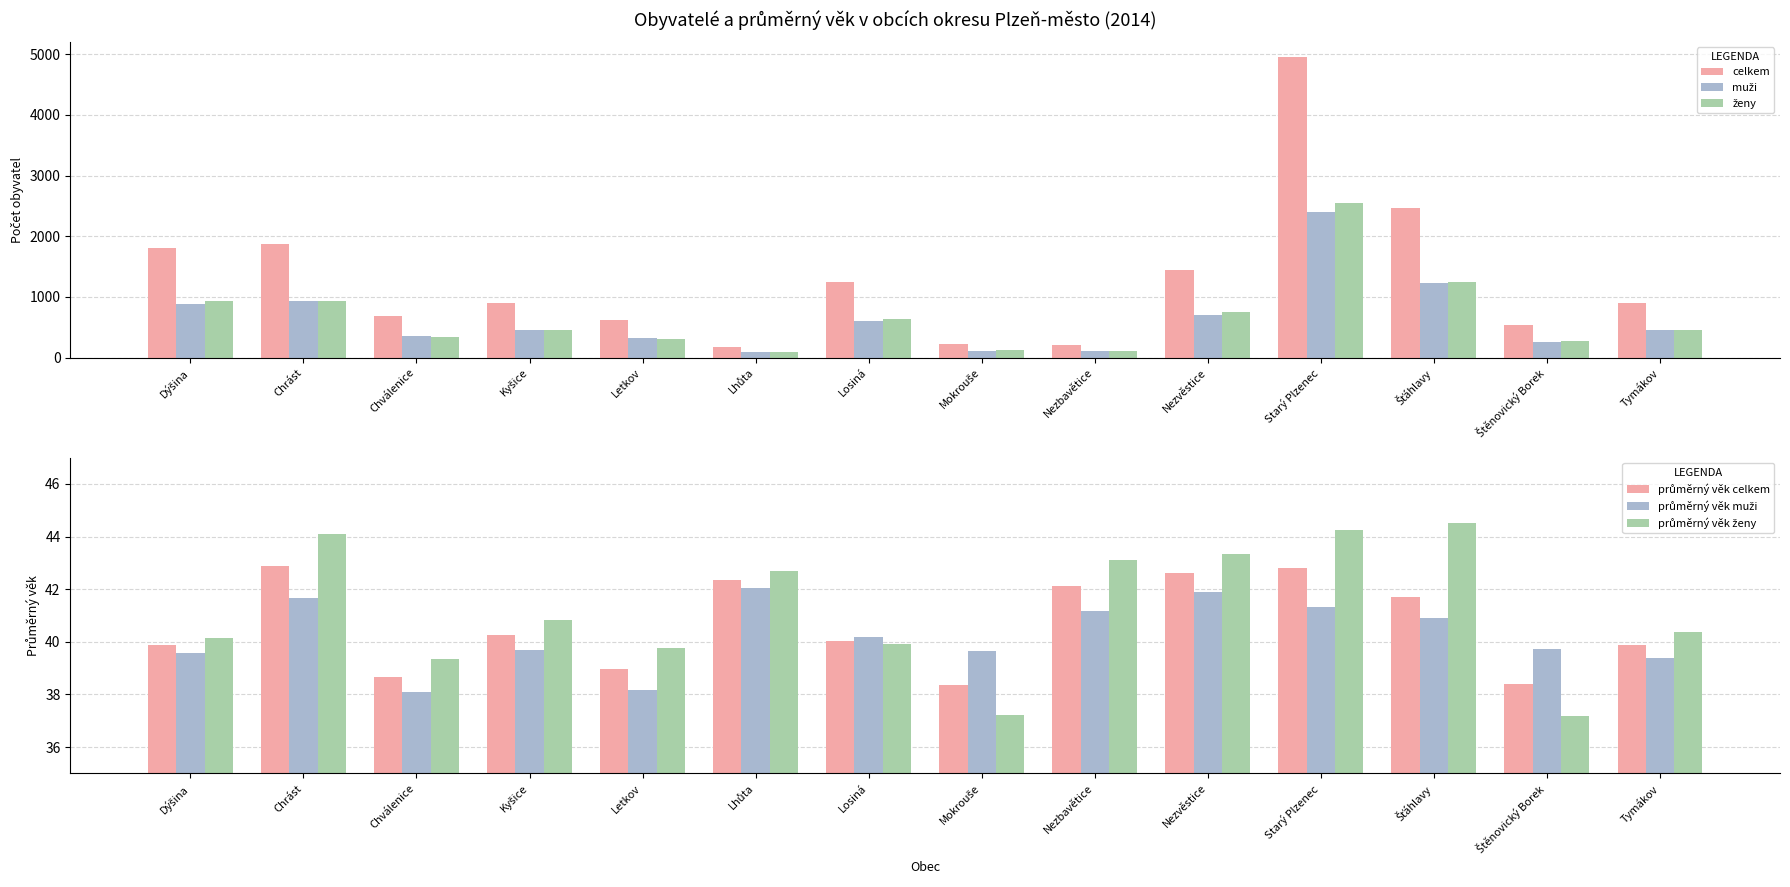

Between Šťáhlavy and Štěnovický Borek, which series saw the biggest shift?

celkem